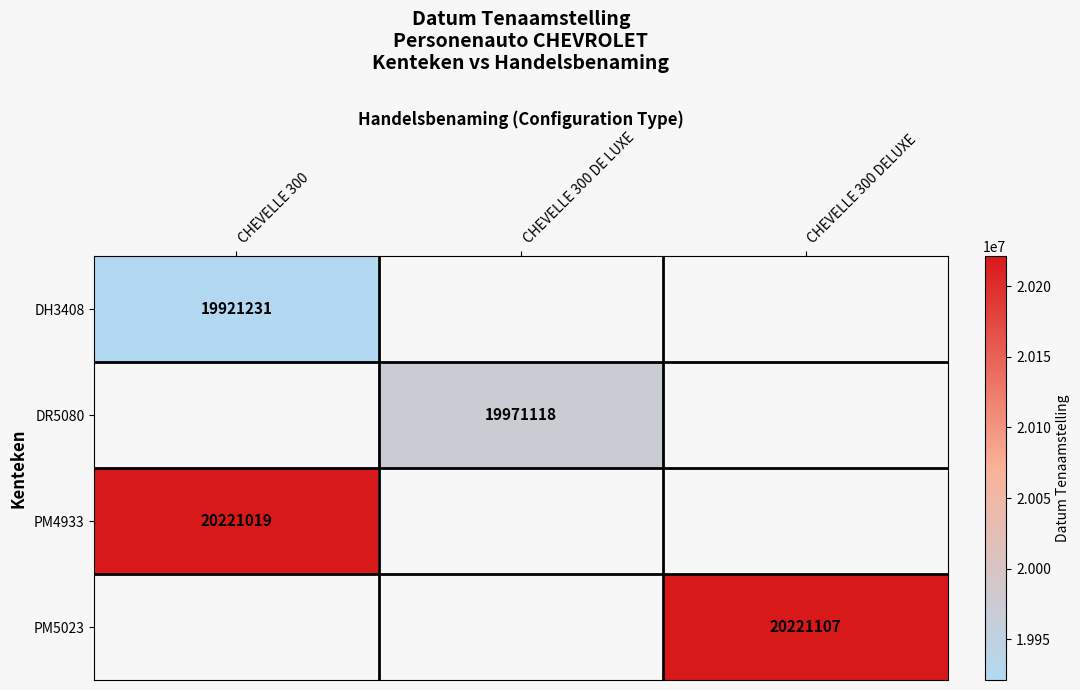

The value of DH3408 at CHEVELLE 300 is 11579880. True or false?

False